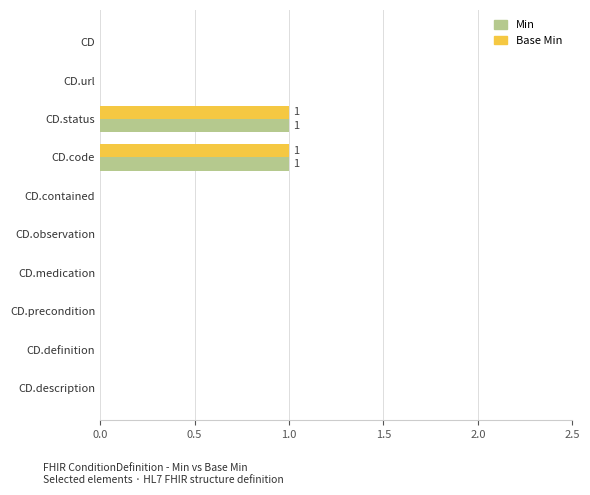

True or false: Base Min has a value of 0 at CD.contained.

True